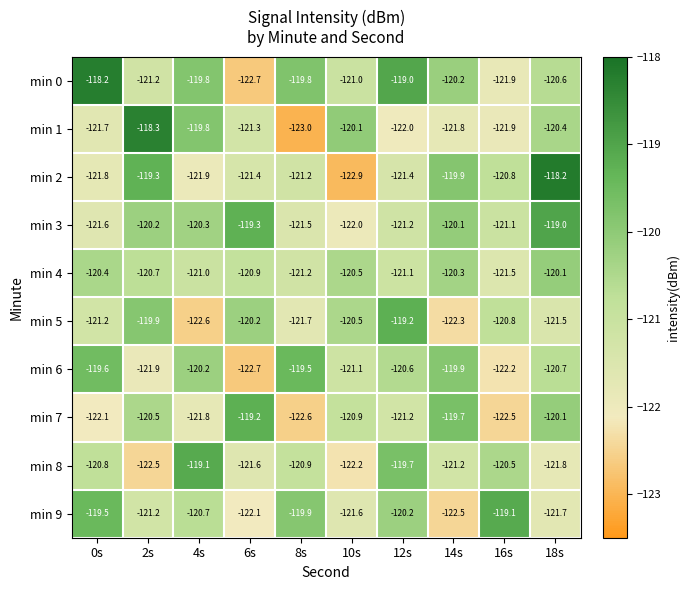

True or false: min 8 has a value of -31.5 at 14s.

False